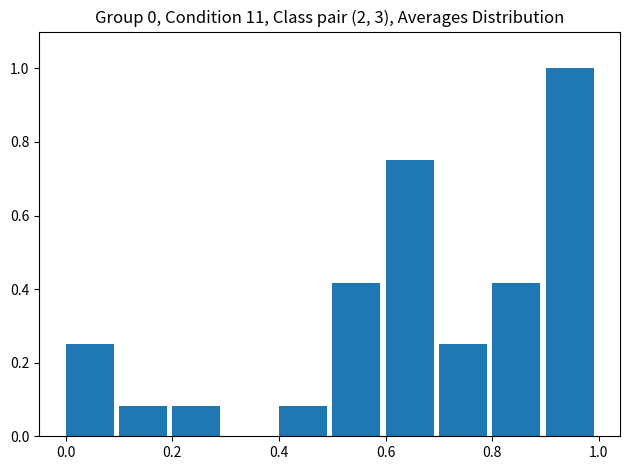

What is the height of the bar covering 0.5 to 0.6 on the x-axis? The values are not printed on the chart, so give them approximately, as read against the axis.

0.42